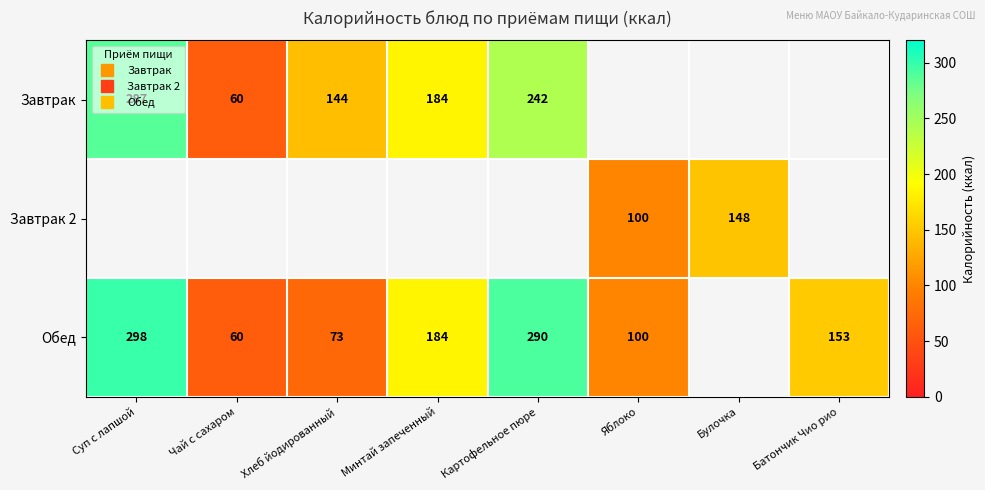

Which series has the widest spread of values?

Обед